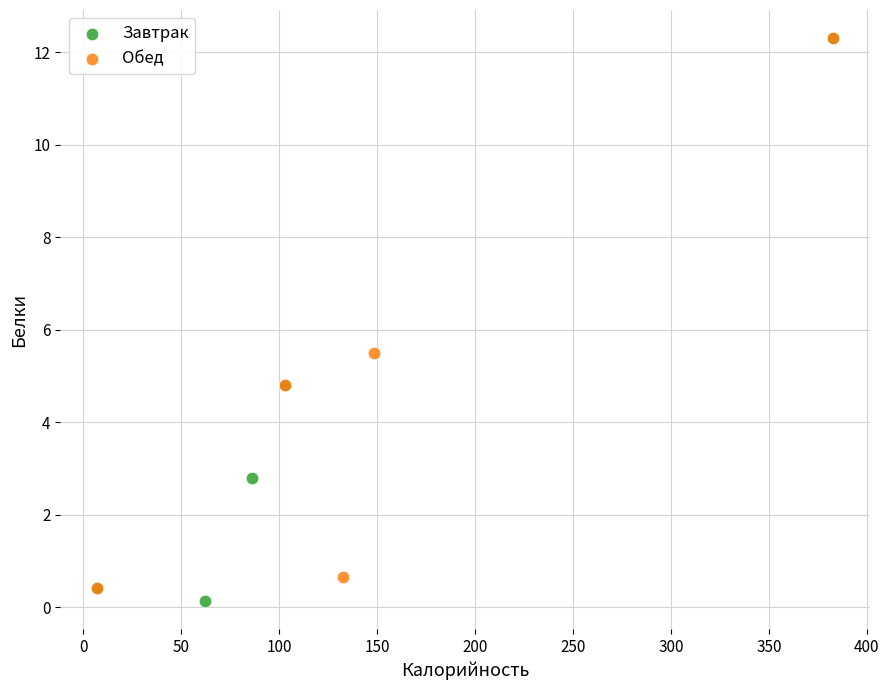

Which series has the widest spread of Y values?

Завтрак